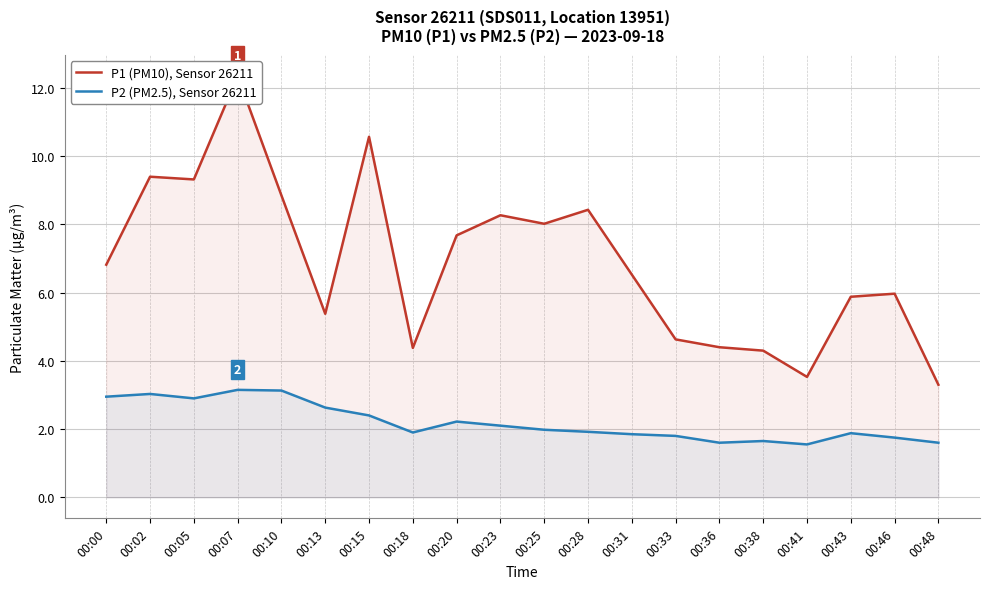

True or false: P2 (PM2.5), Sensor 26211 and P1 (PM10), Sensor 26211 intersect in this chart.

False